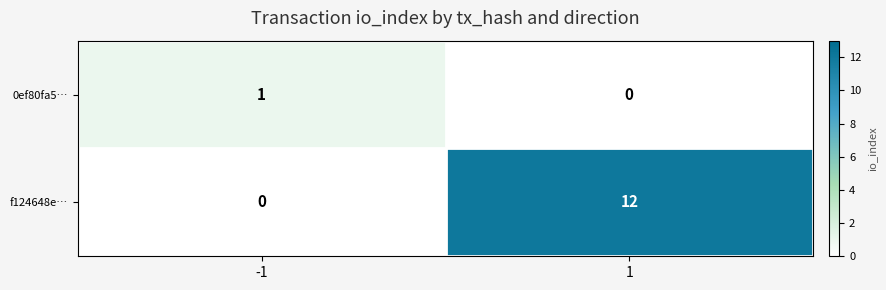

What is the difference between the maximum and minimum values in the f124648e… series?

12